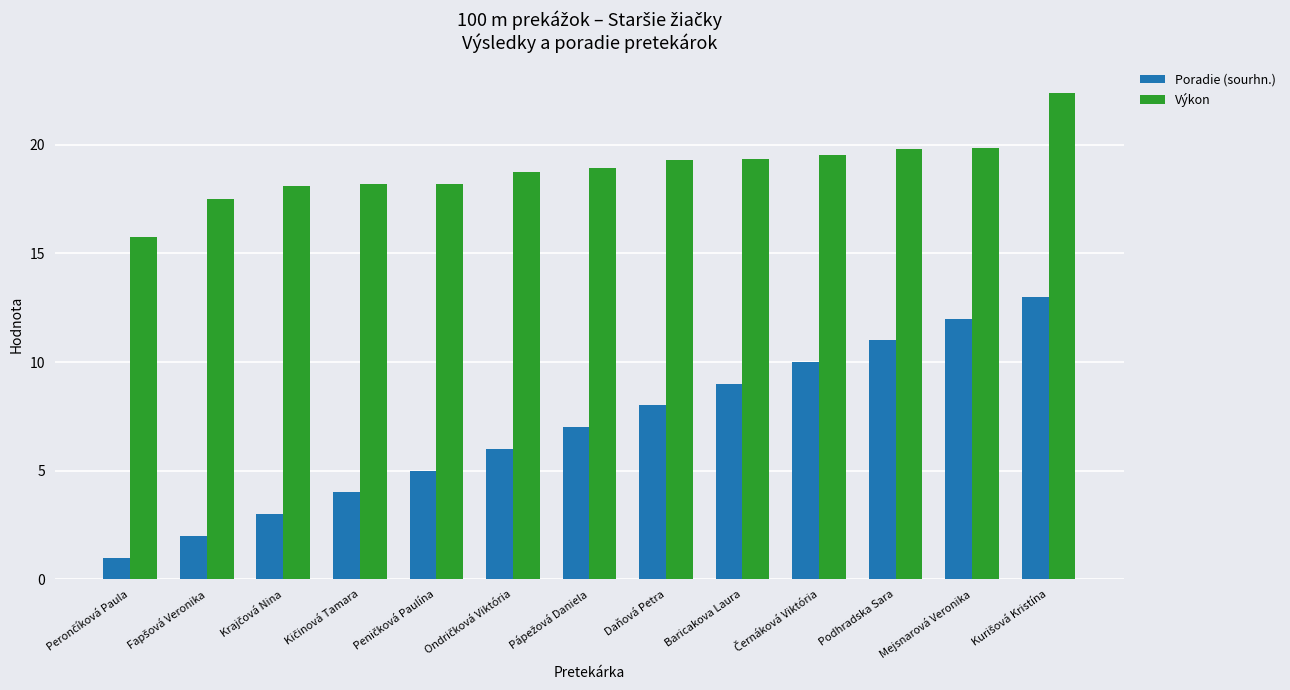

Which series has the largest range (max minus min)?

Poradie (sourhn.)